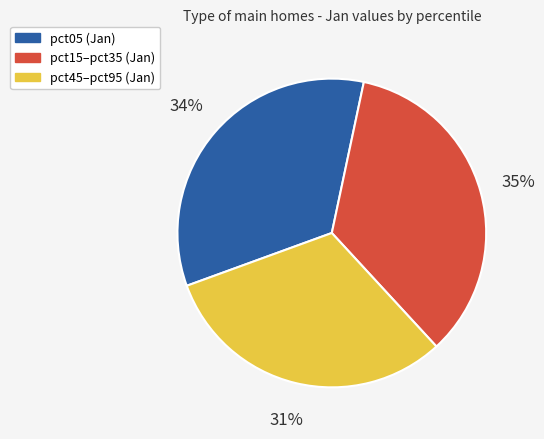

Is there a majority slice in this chart?

No